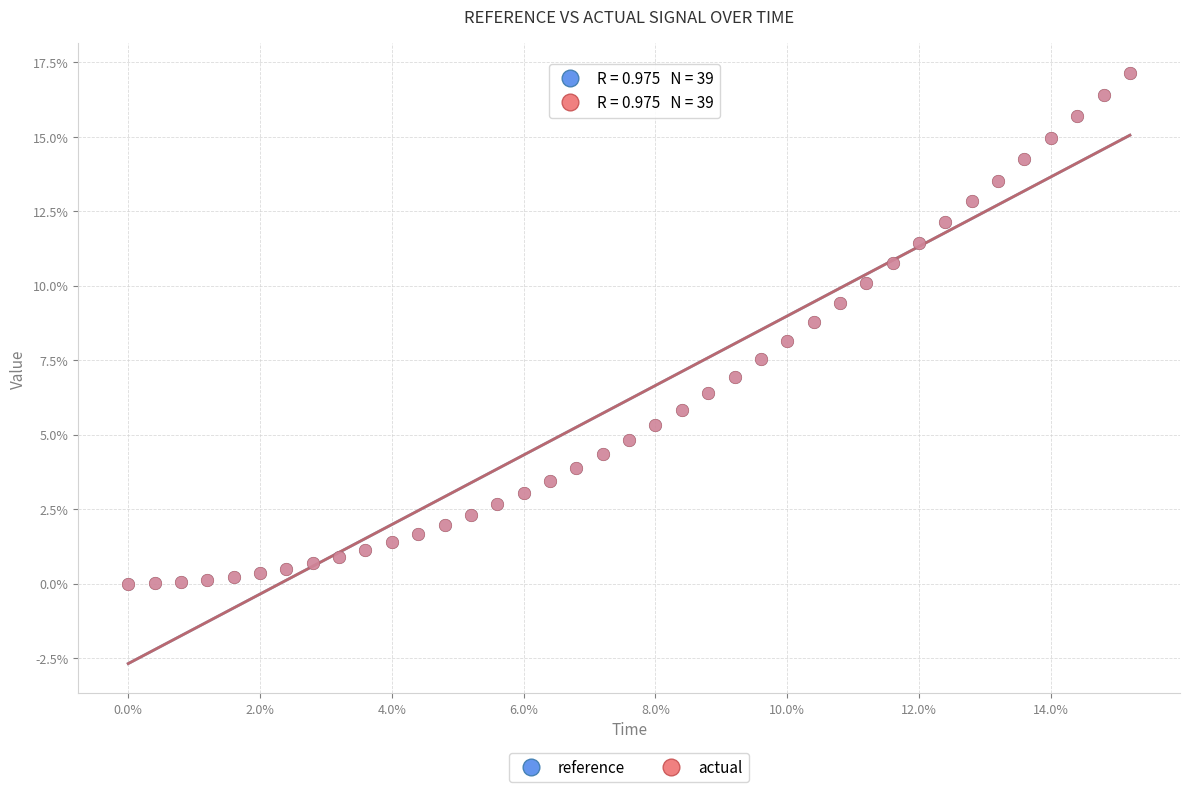

Which series has the largest Y range (max minus min)?

actual